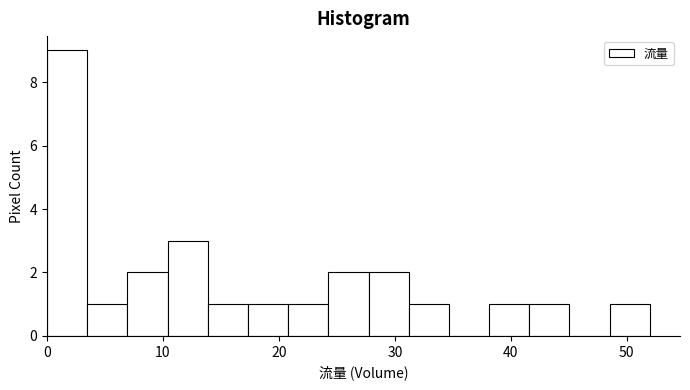

Around what value on the x-axis is the tallest bar? Give the approximate position of its centre, as read against the axis.

2